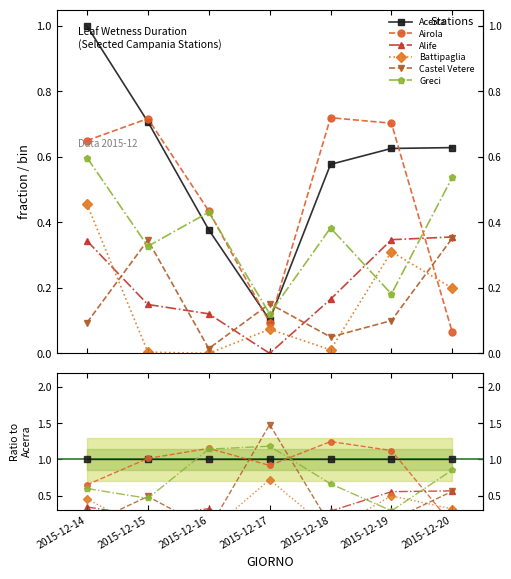

How many distinct data groups are displayed?

6